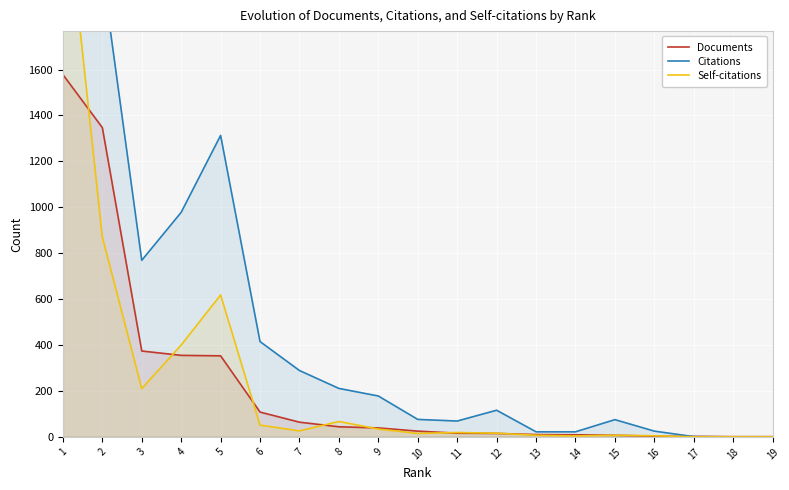

How many values in the Self-citations series exceed 19?

9